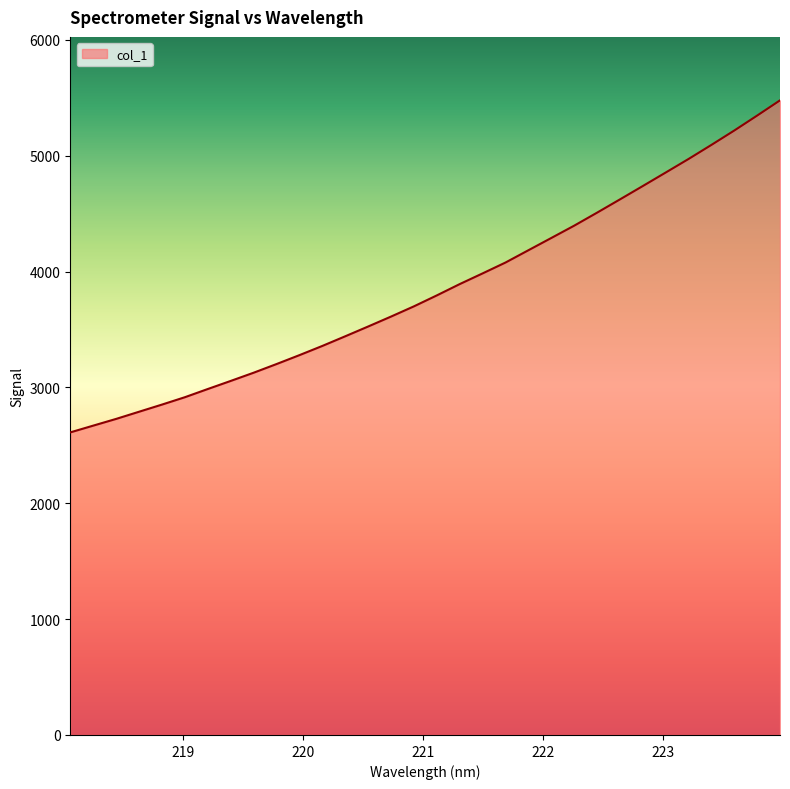

What is the smallest value displayed?

2611.7